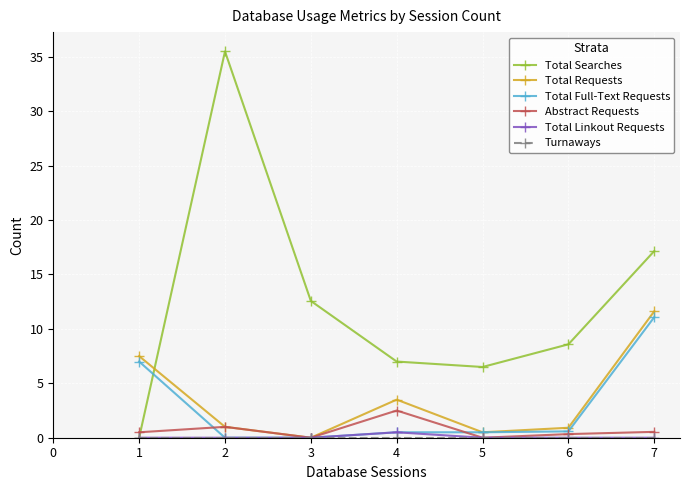

Which series has the largest total across all categories?

Total Searches